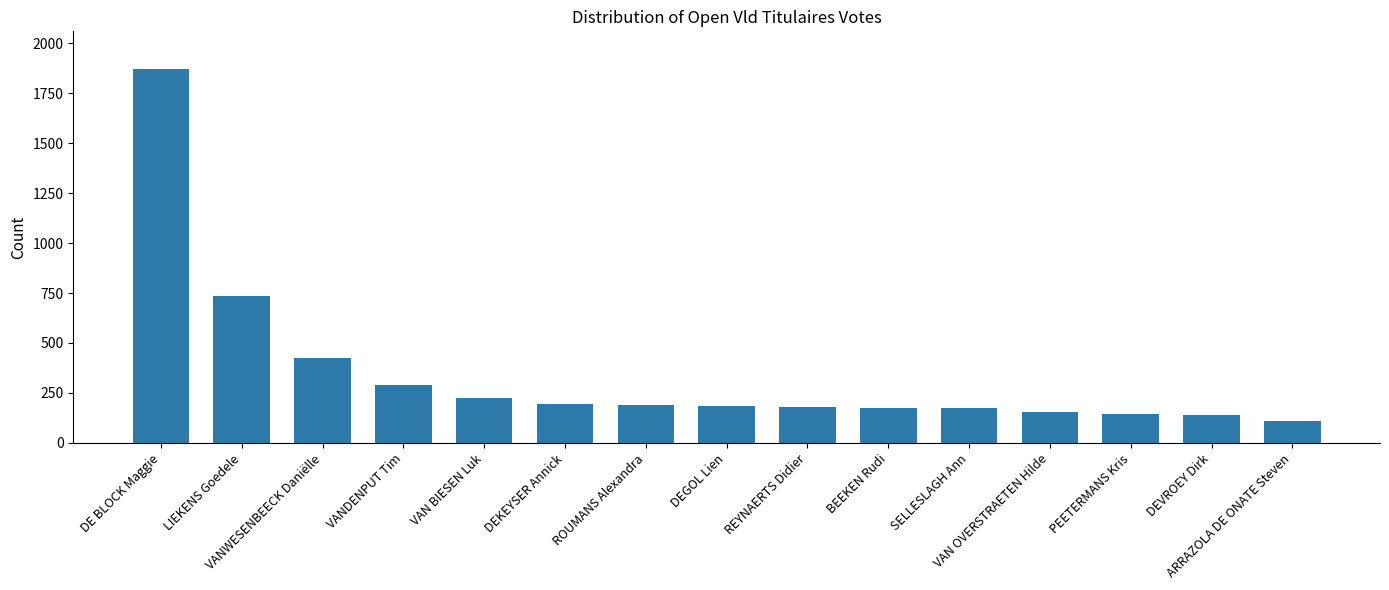

What position from the left is SELLESLAGH Ann?

11